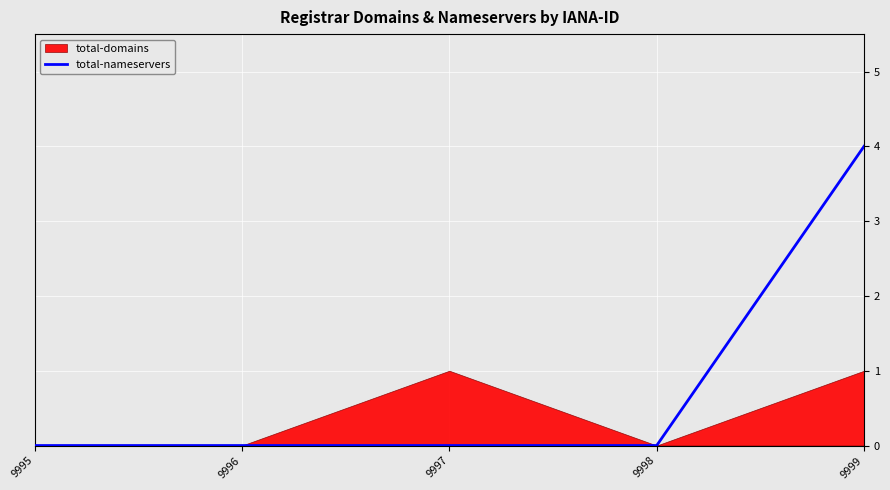

How many positive values are there?

1